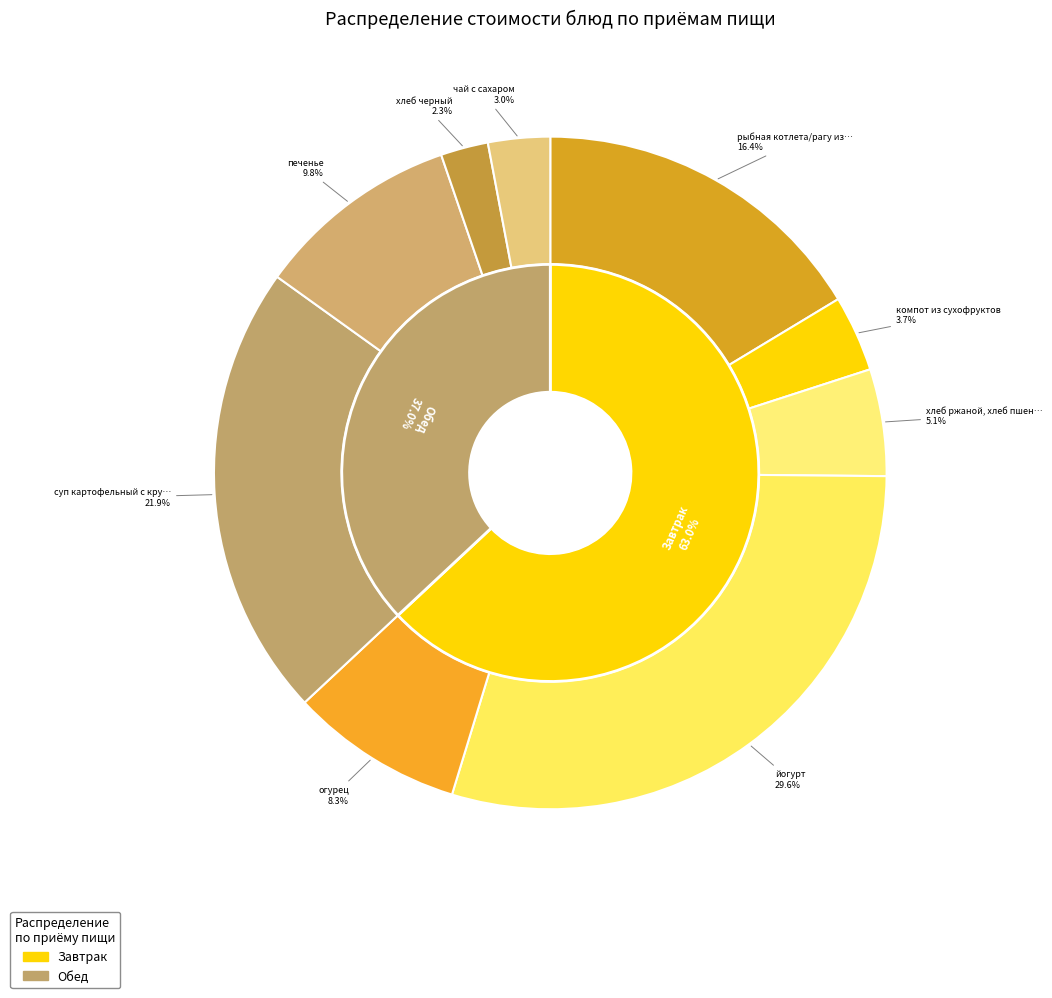

Which category has the biggest portion of the pie?

йогурт